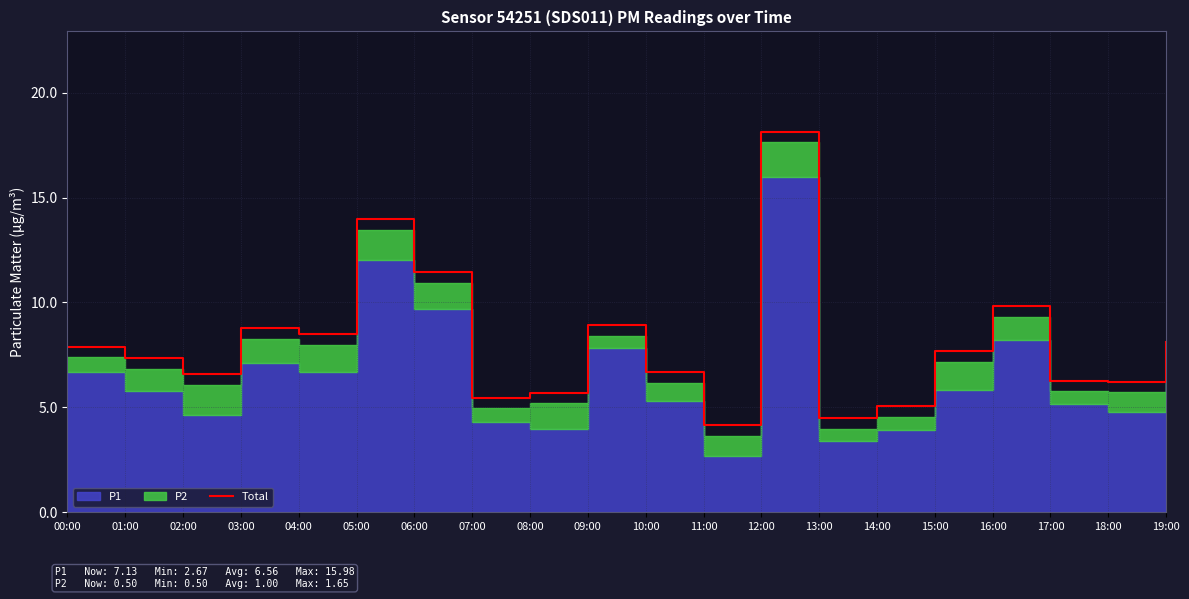

Rank the categories by value from lowest to highest.

11:00, 13:00, 14:00, 07:00, 08:00, 18:00, 17:00, 02:00, 10:00, 01:00, 15:00, 00:00, 19:00, 04:00, 03:00, 09:00, 16:00, 06:00, 05:00, 12:00